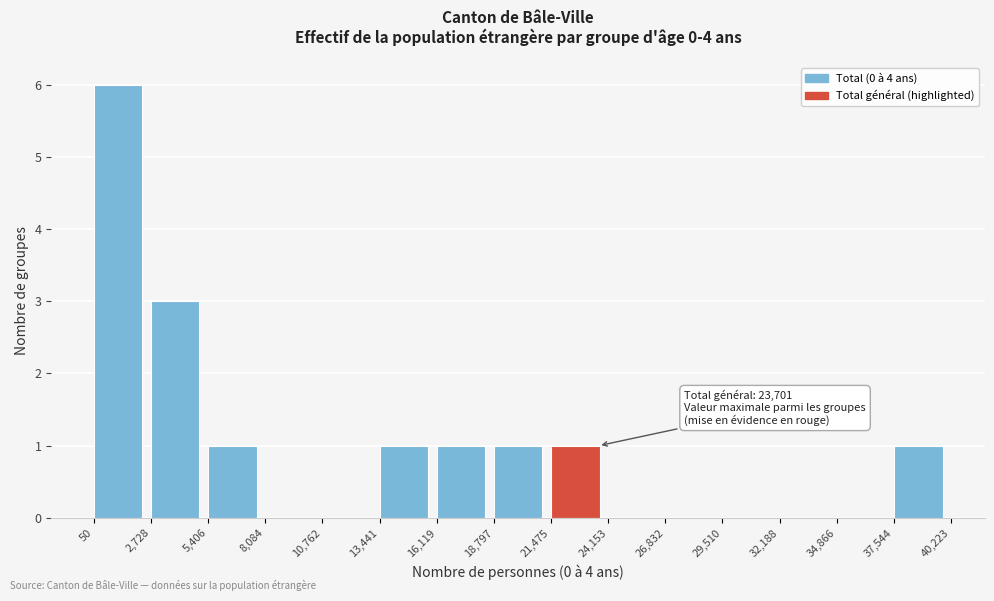

Which range on the x-axis has the tallest bar?

50 to 2,728